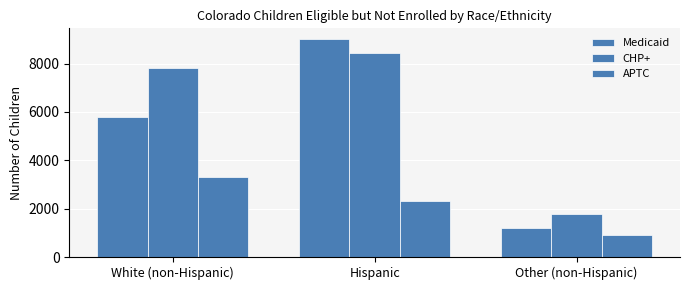

The value of APTC at Hispanic is 4055.3. True or false?

False